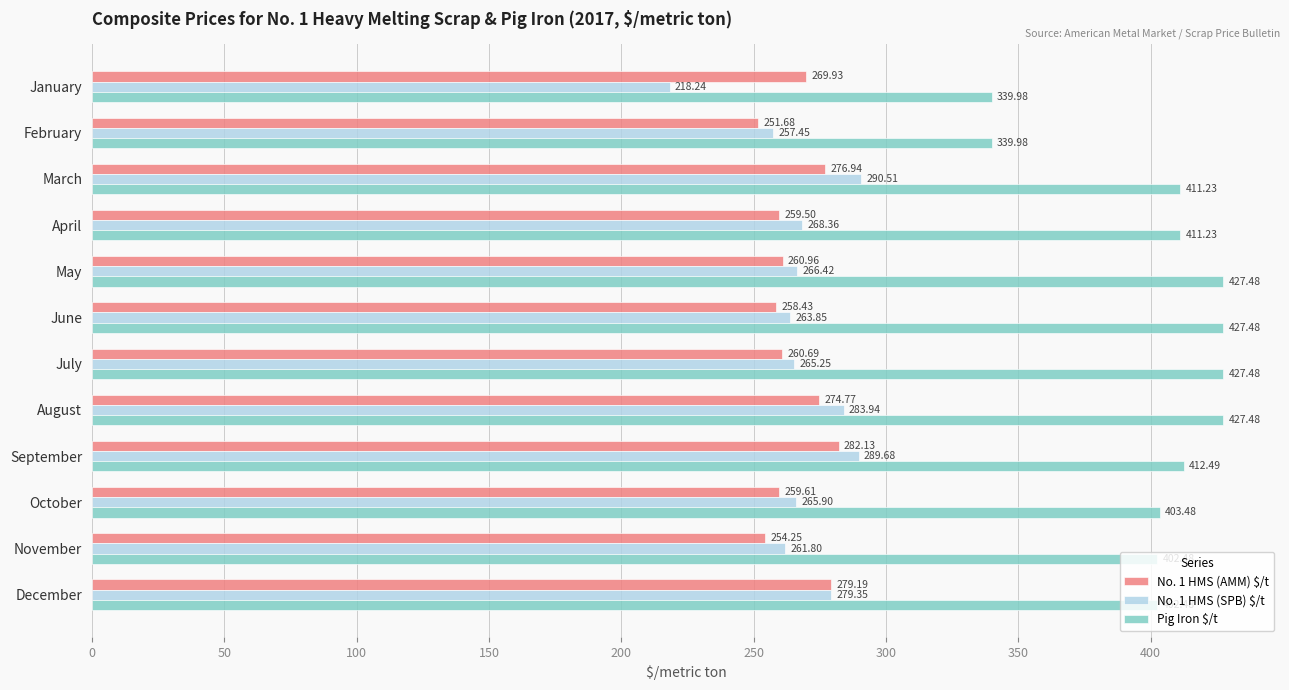

What is the difference between the No. 1 HMS (AMM) $/t values at January and October?

10.3